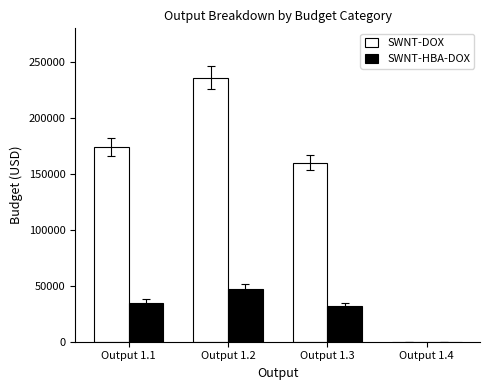

What is the total value across all series at Output 1.2?

283116